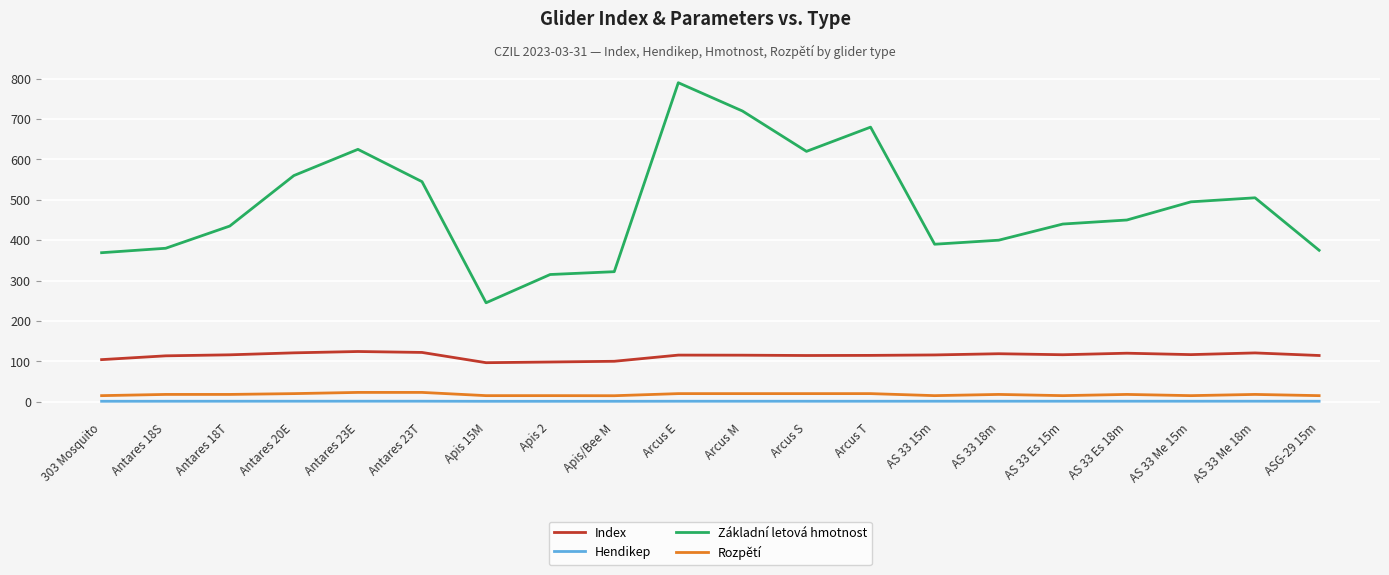

True or false: Základní letová hmotnost has a value of 803.7 at AS 33 Me 18m.

False